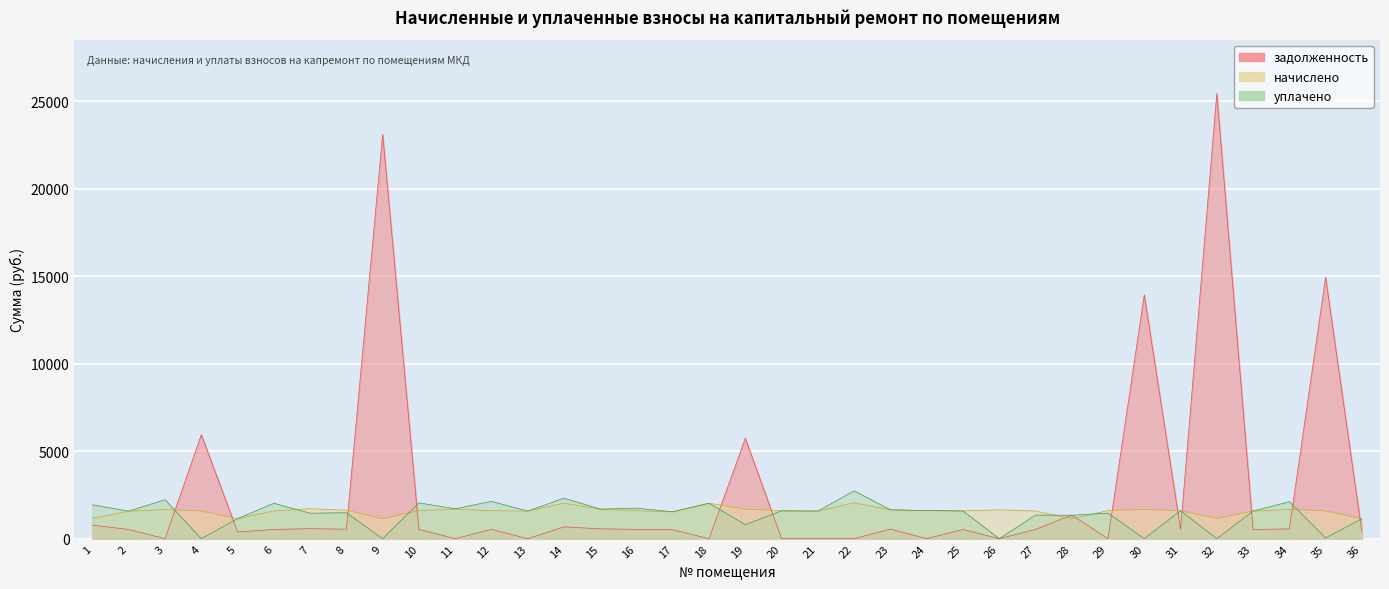

Which series has the largest range (max minus min)?

задолженность